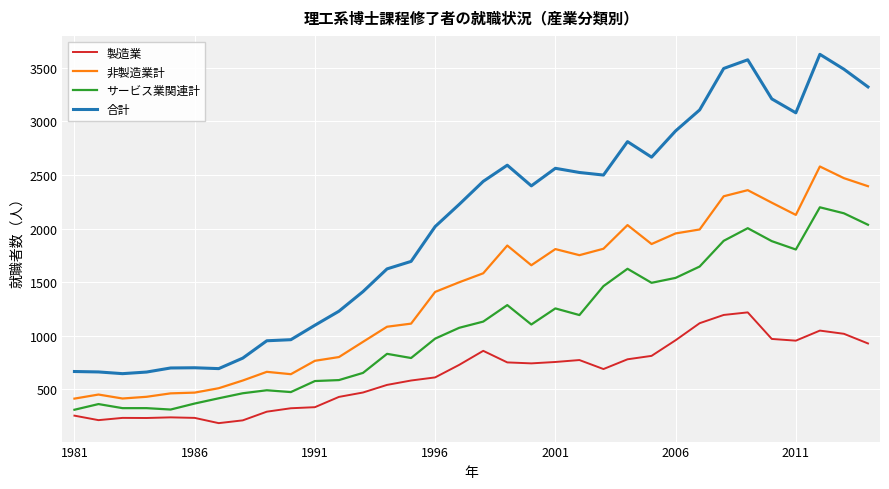

True or false: 製造業 has more than 2 points higher than both neighbors.

True